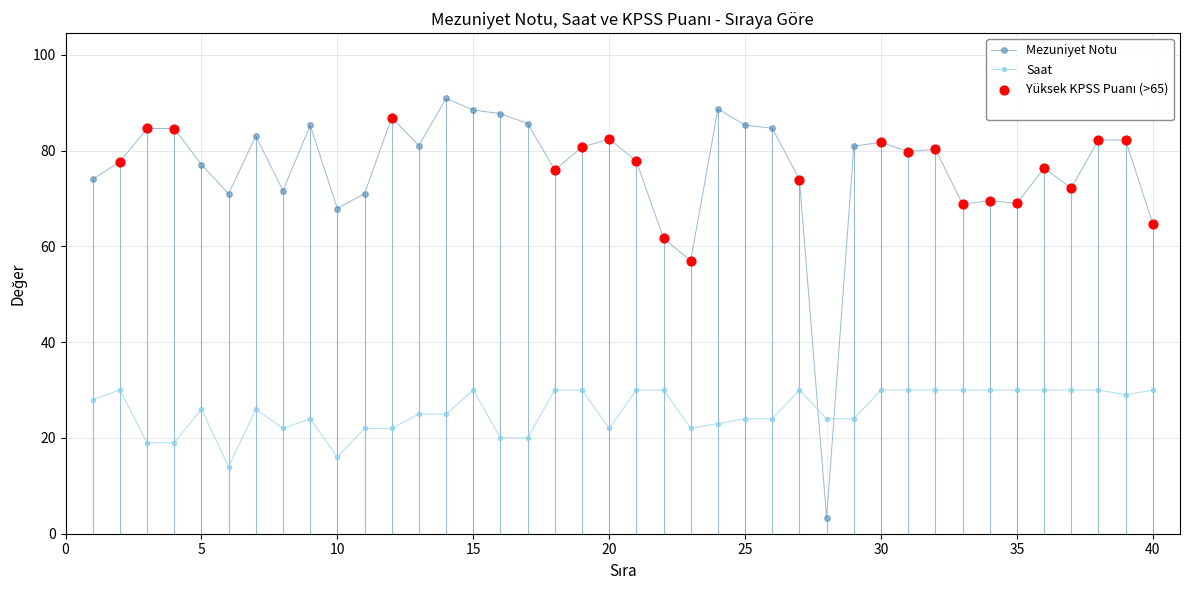

Which series has the largest range (max minus min)?

Mezuniyet Notu